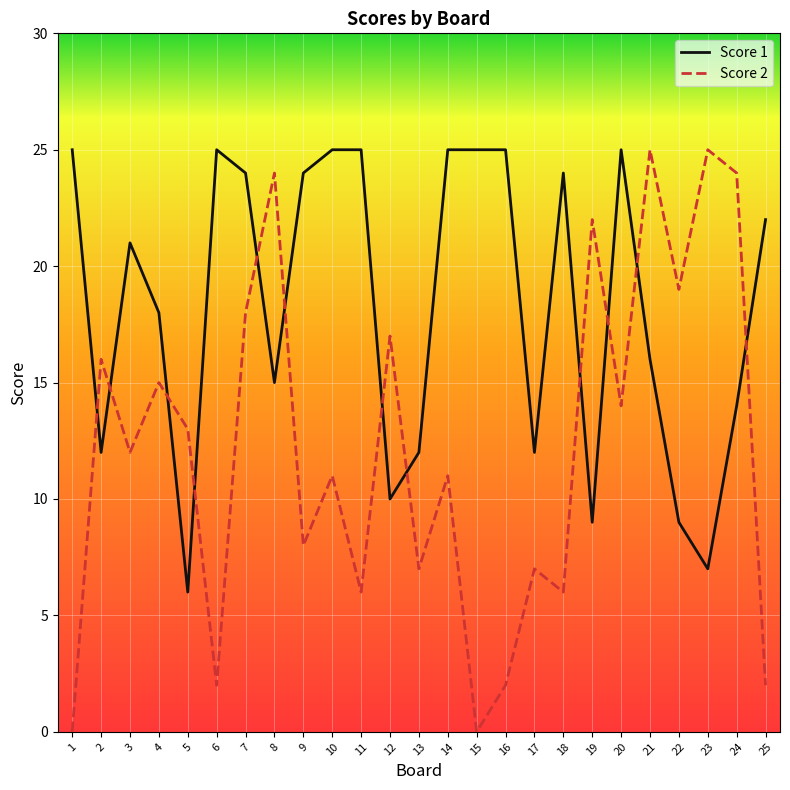

Reading right to left, what are all the values shown in this chart?

Score 1: 22	14	7	9	16	25	9	24	12	25	25	25	12	10	25	25	24	15	24	25	6	18	21	12	25
Score 2: 2	24	25	19	25	14	22	6	7	2	0	11	7	17	6	11	8	24	18	2	13	15	12	16	0